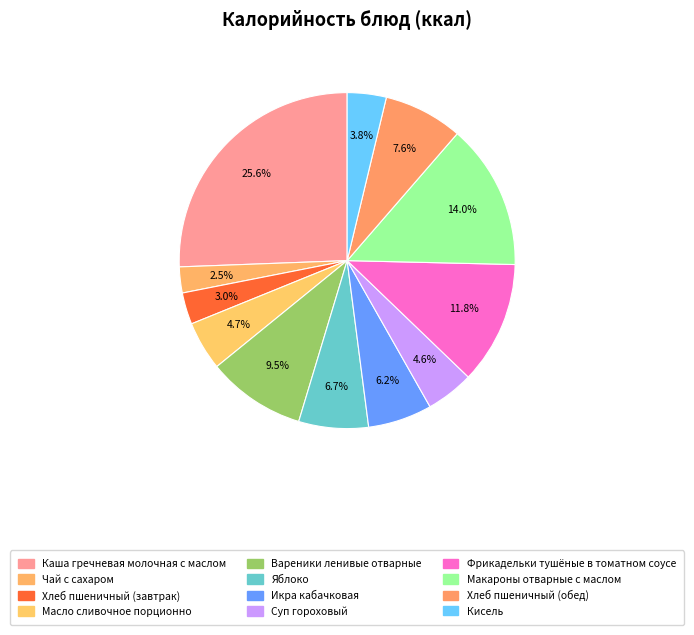

What is the total percentage of Фрикадельки тушёные в томатном соусе and Хлеб пшеничный (обед)?

19.4%